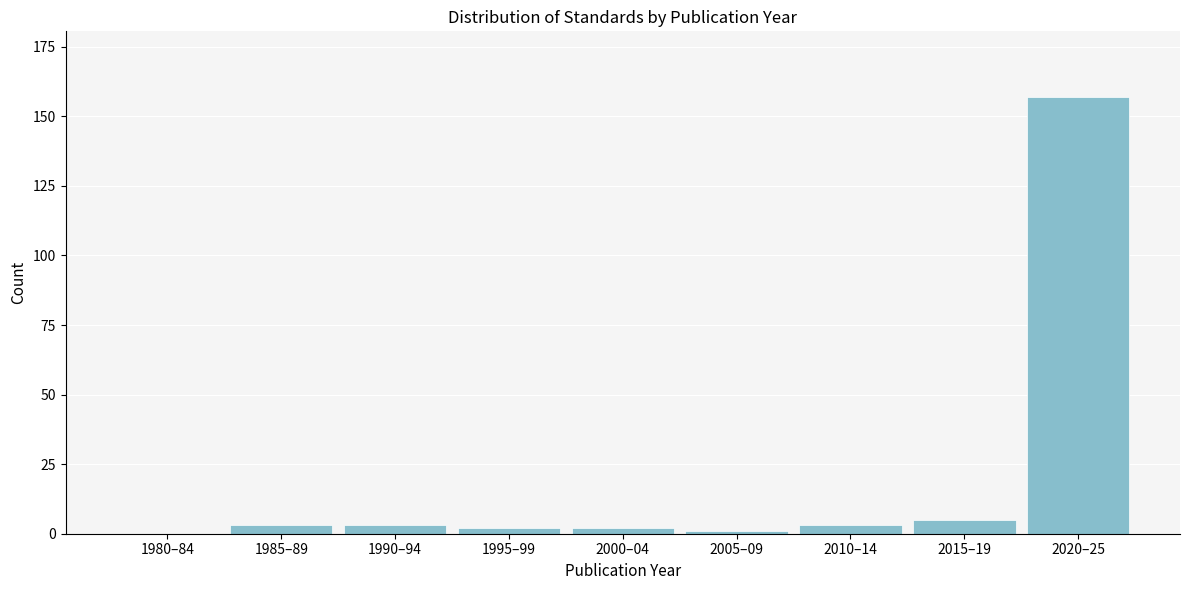

Reading right to left, what are all the values shown in this chart?

2020–25=157	2015–19=5	2010–14=3	2005–09=1	2000–04=2	1995–99=2	1990–94=3	1985–89=3	1980–84=0